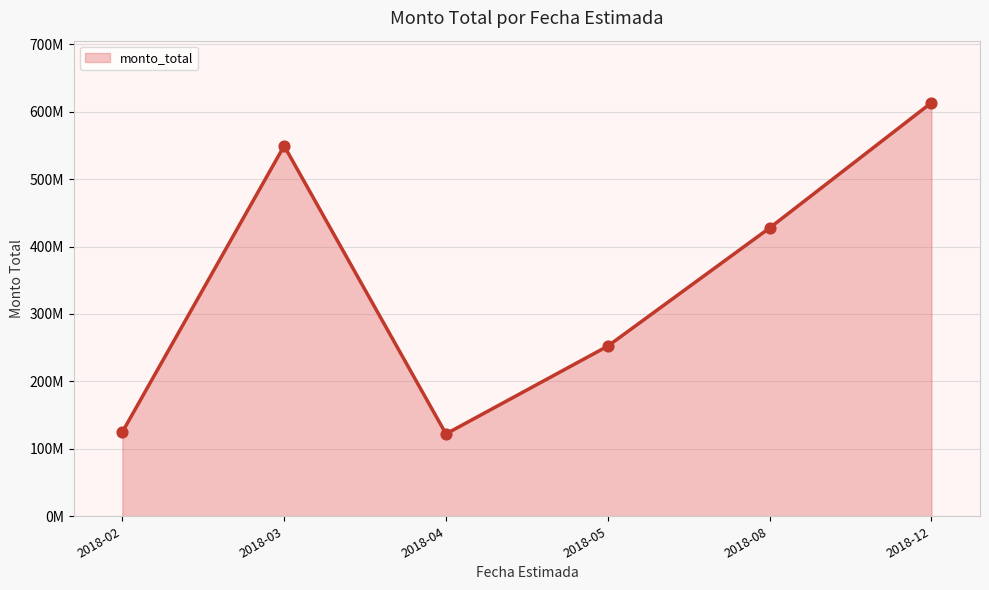

Is this an area chart (filled region under the line)?

Yes